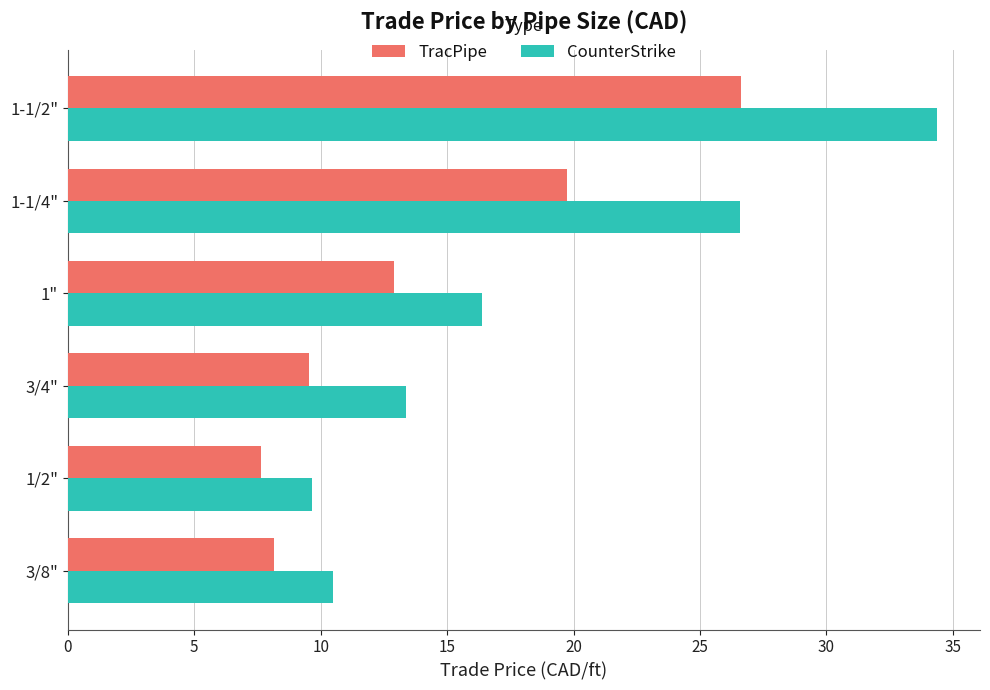

At which category is the sum across all series the highest?

1-1/2"